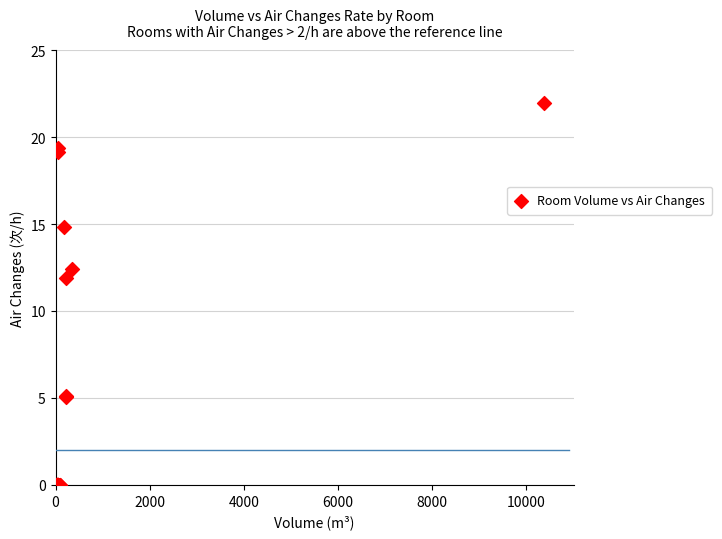

What Y value in the scatter plot is closest to 10?

11.9